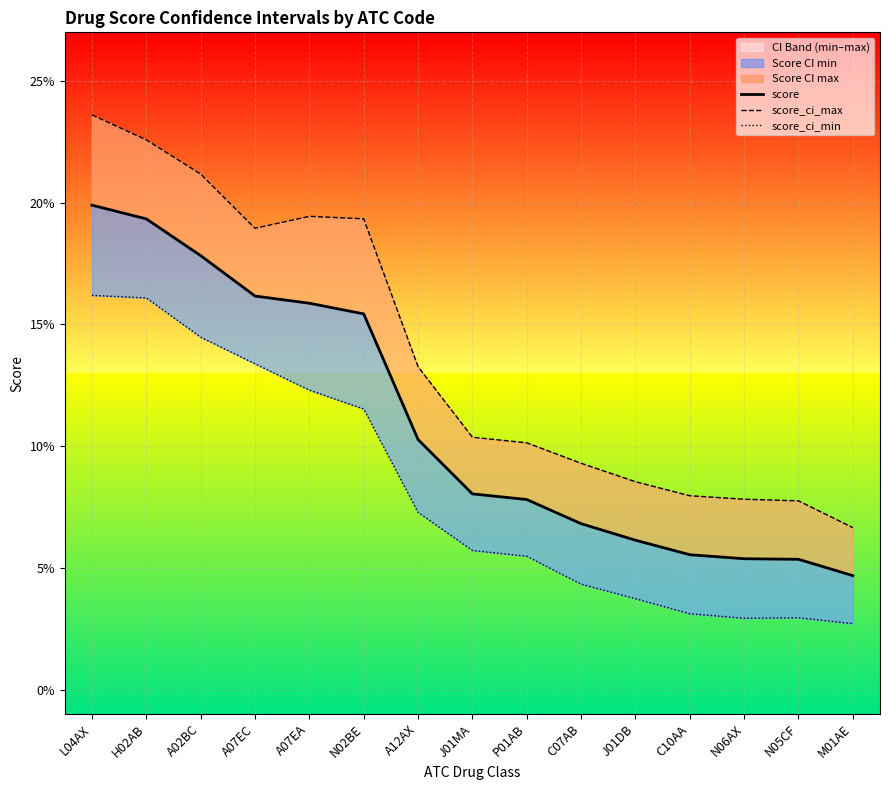

Which series has the largest total across all categories?

score_ci_max